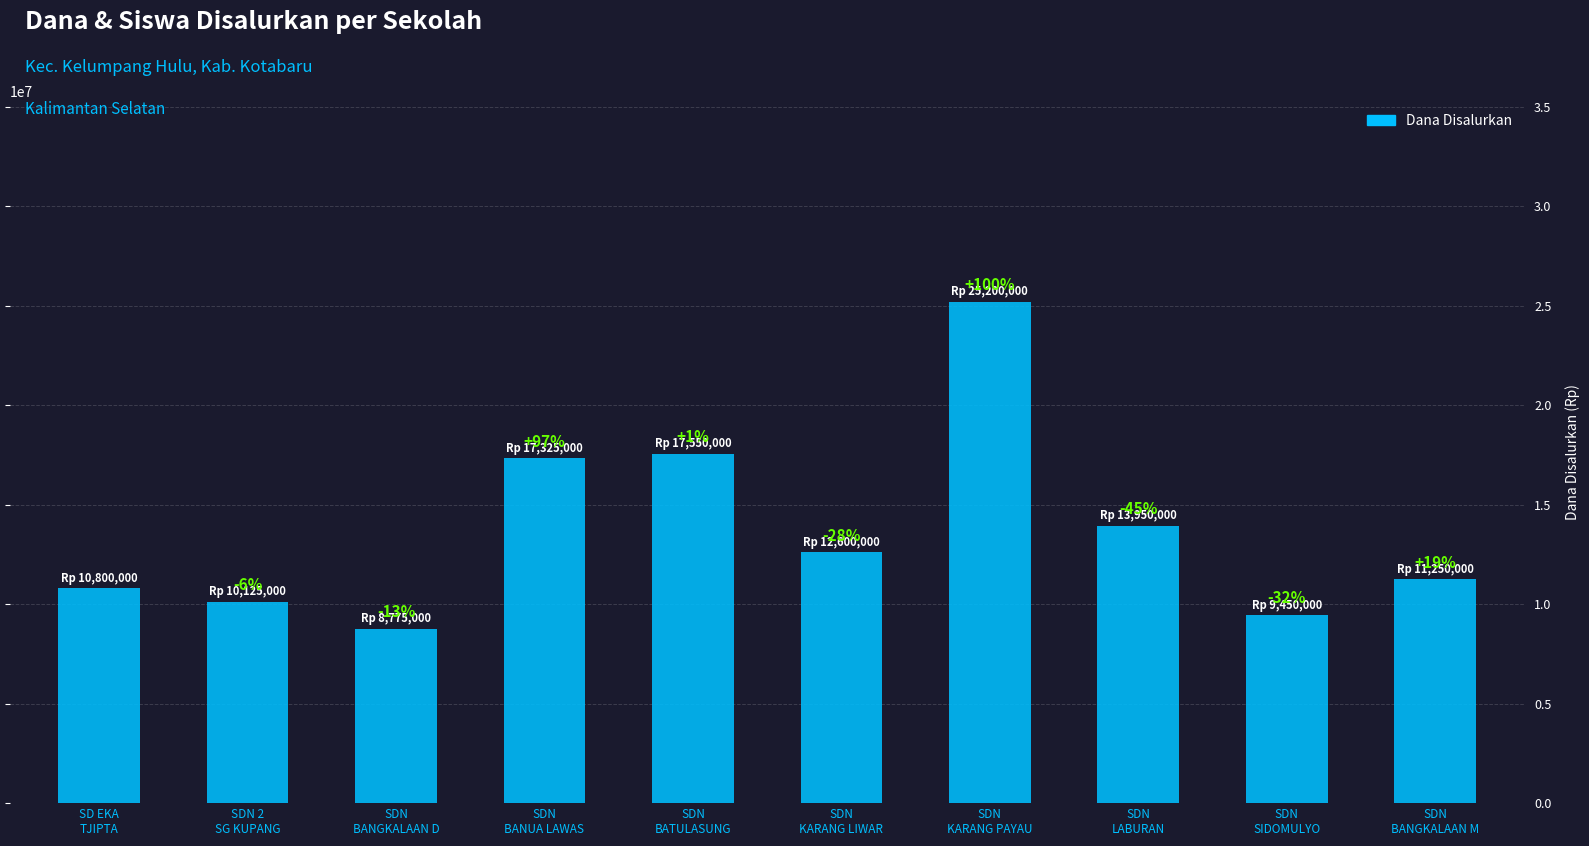

The chart shows a value of 21403692 at SDN
LABURAN. True or false?

False